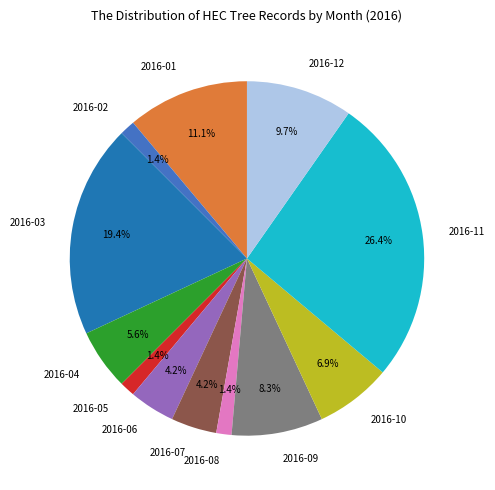

What is the largest slice in the pie chart?

2016-11